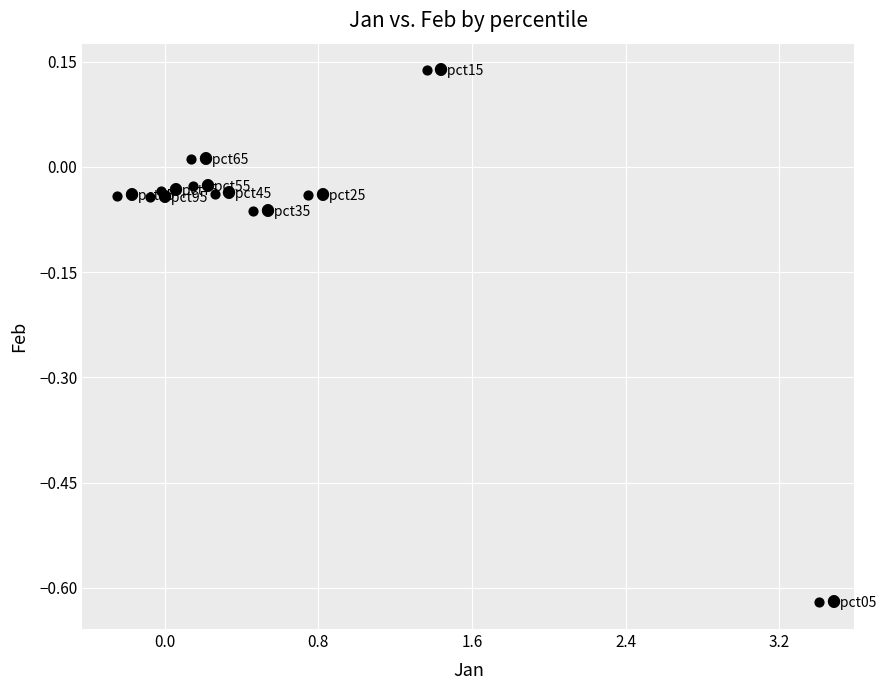

What is the range of Y values (max minus min)?

0.8